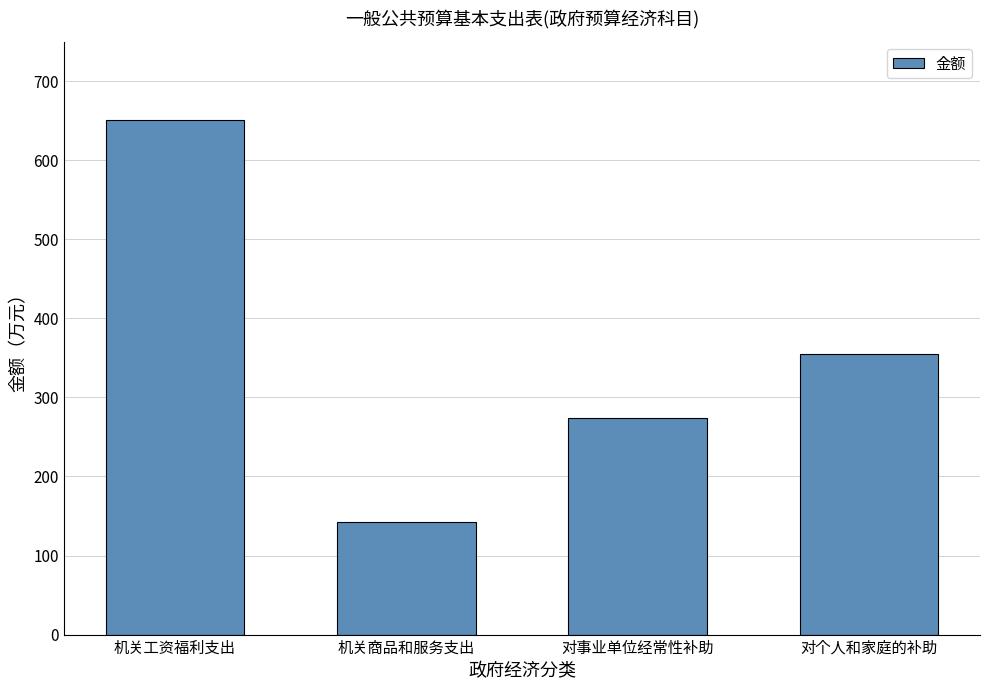

The value at 对事业单位经常性补助 is 403.6. True or false?

False